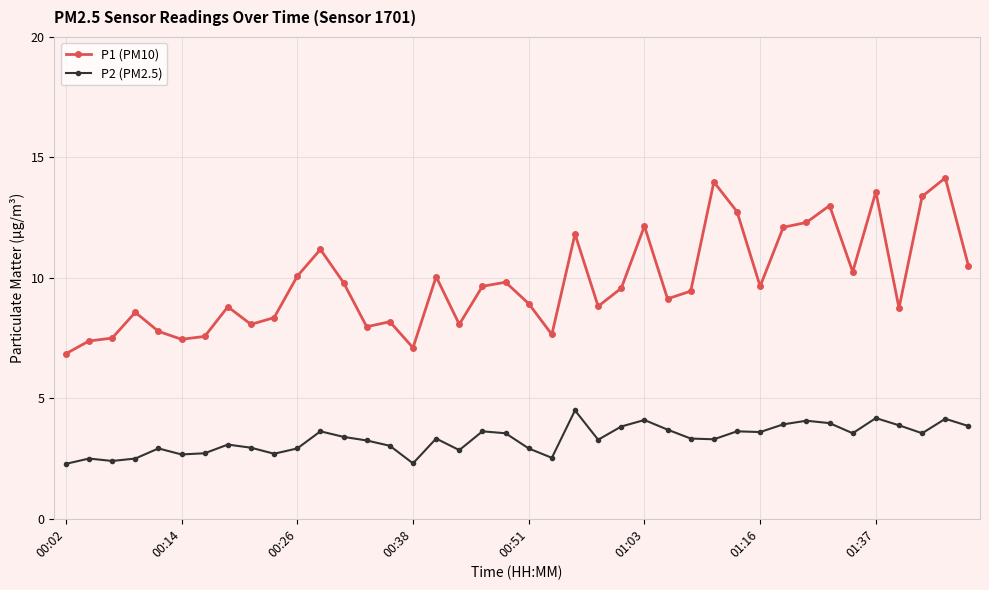

True or false: P2 (PM2.5) has more than 1 interior local peaks.

True